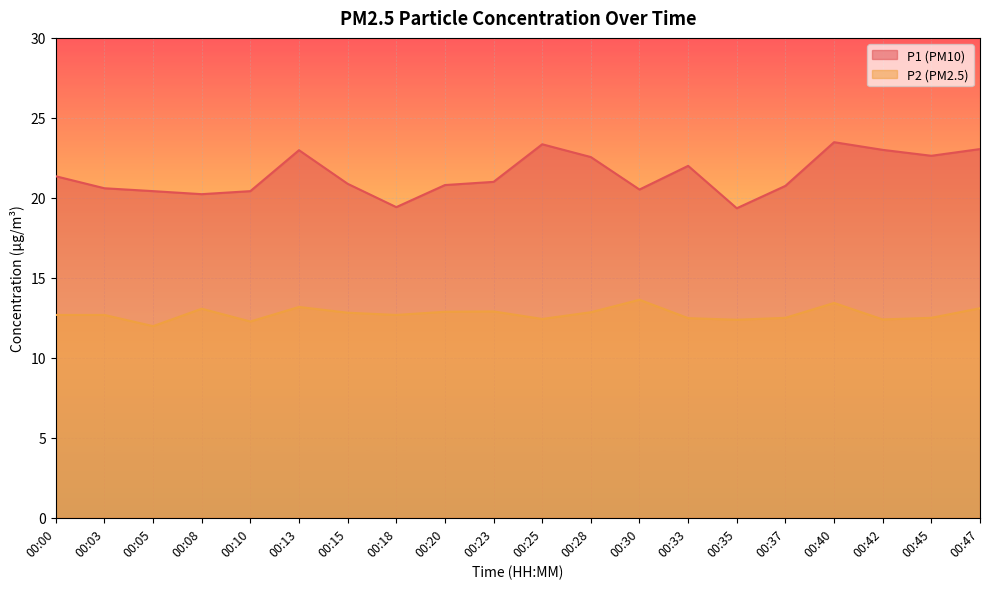

Reading right to left, list all the values displayed in this chart.

P1: 23.1	22.6	23.0	23.5	20.8	19.4	22.0	20.5	22.6	23.4	21.0	20.8	19.4	20.9	23.0	20.4	20.2	20.4	20.6	21.4
P2: 13.1	12.5	12.4	13.4	12.5	12.4	12.5	13.6	12.8	12.4	12.9	12.9	12.7	12.8	13.2	12.3	13.1	12.0	12.7	12.7